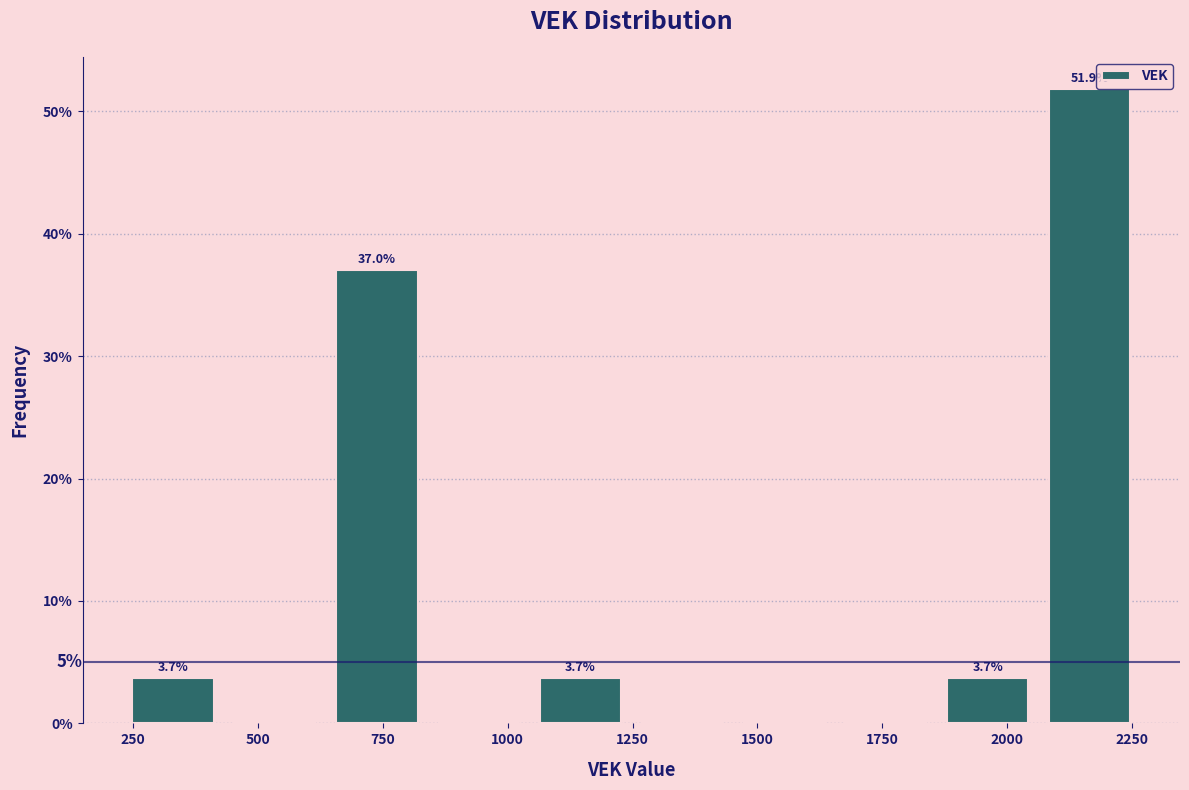

Over which range of the x-axis is the bar tallest?

2050 to 2250